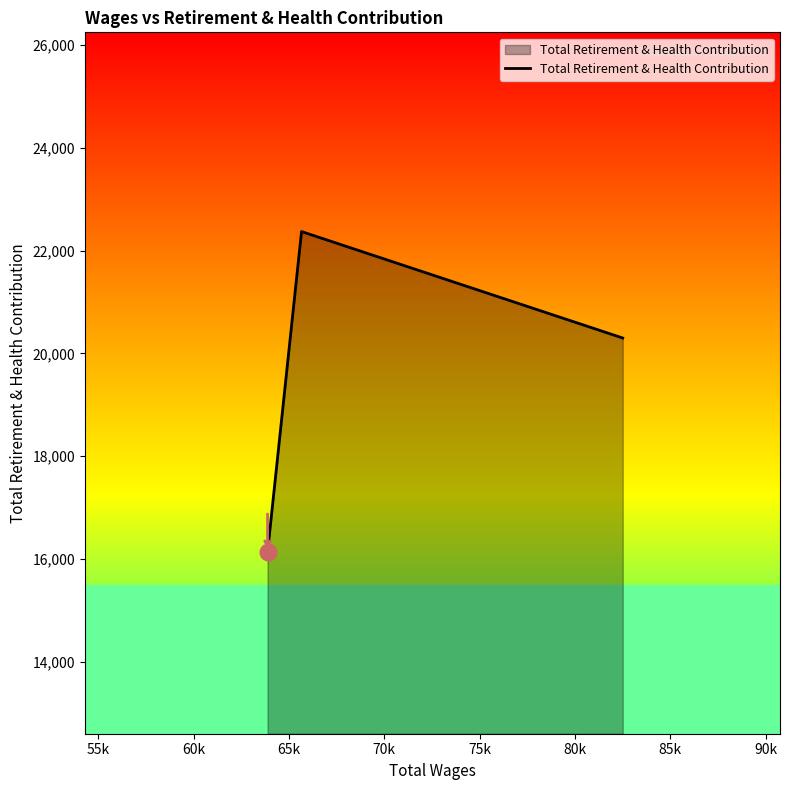

What is the maximum value shown in the chart?

22373